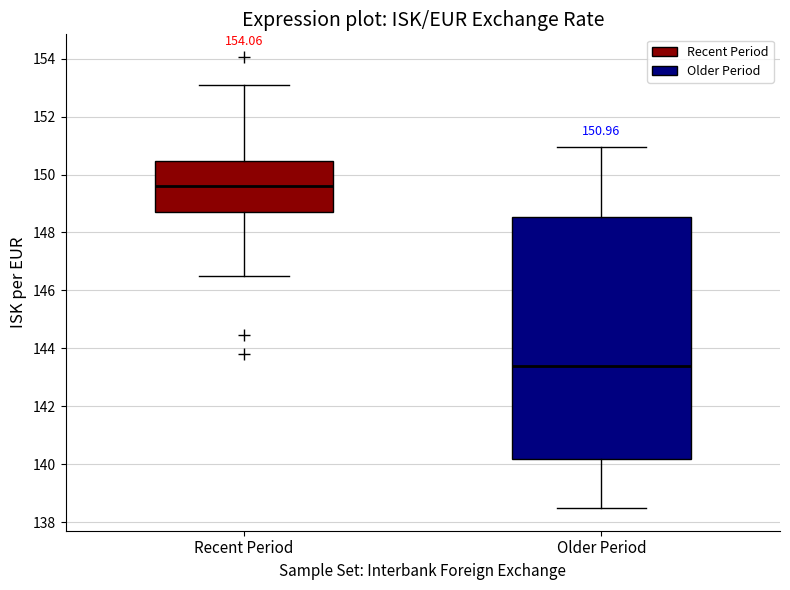

Which box is the tallest, from its lower edge to its upper edge?

Older Period